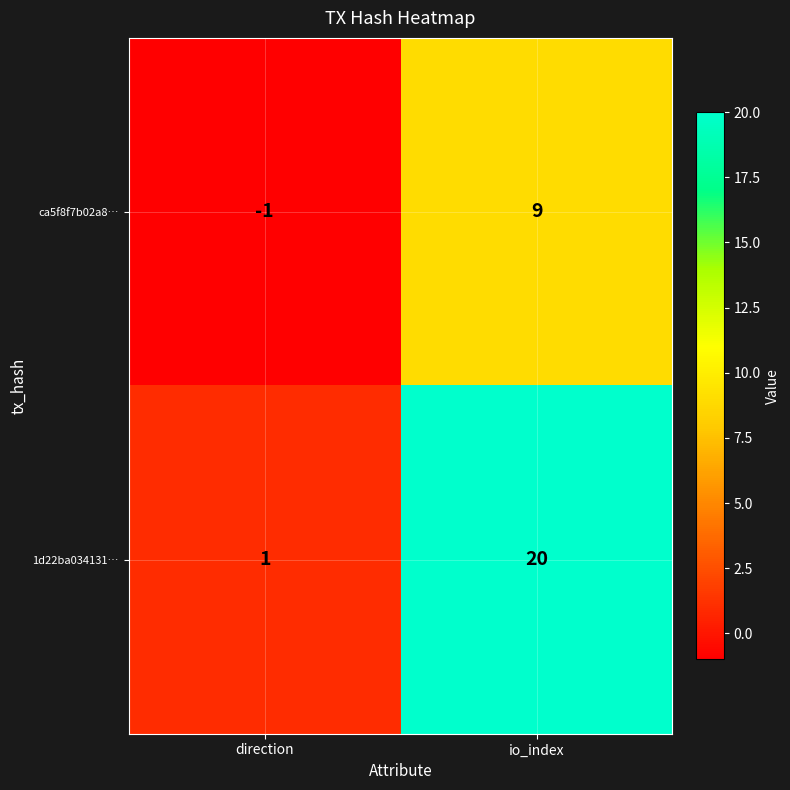

At how many categories does at least one series exceed 13?

1